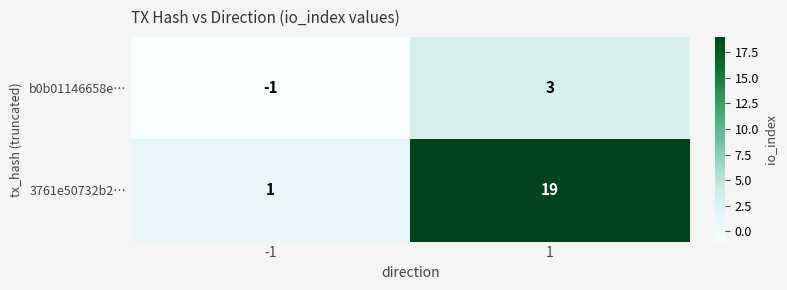

True or false: 3761e50732b2… has a value of 19 at 1.

True